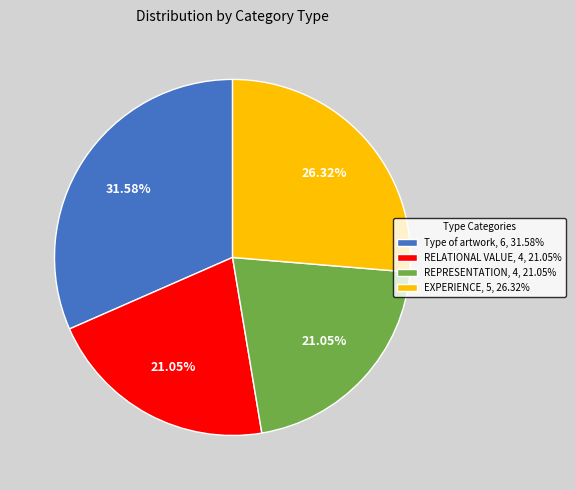

To the nearest percent, what percentage of the pie is EXPERIENCE?

26%